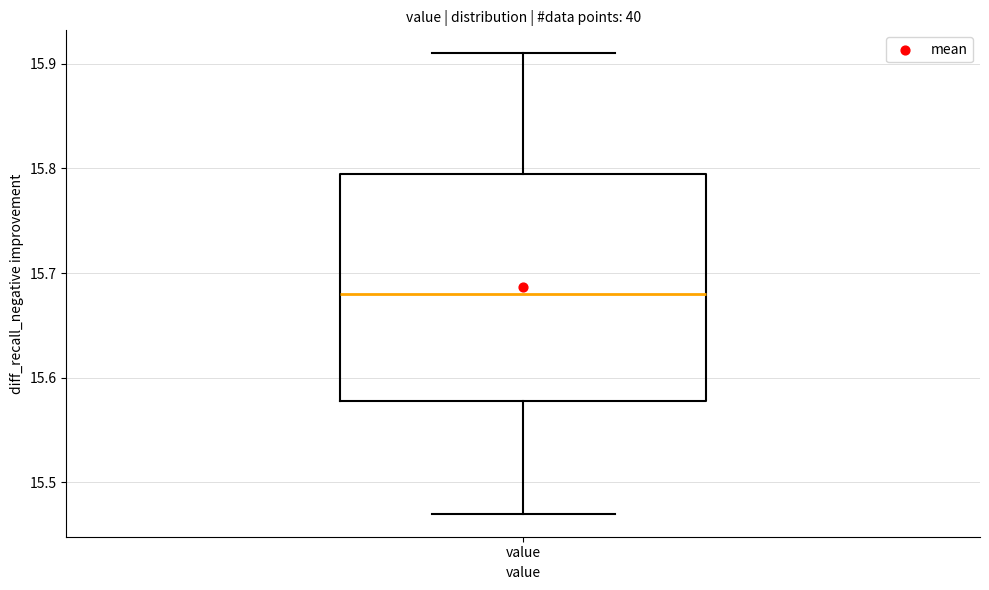

Read this box plot against the y-axis: the position of the median line, the range covered by the box, and the ends of both whiskers. The values are not printed on the chart, so give them approximately, as read against the axis.

median 15.68, box 15.58 to 15.80, whiskers 15.47 to 15.91